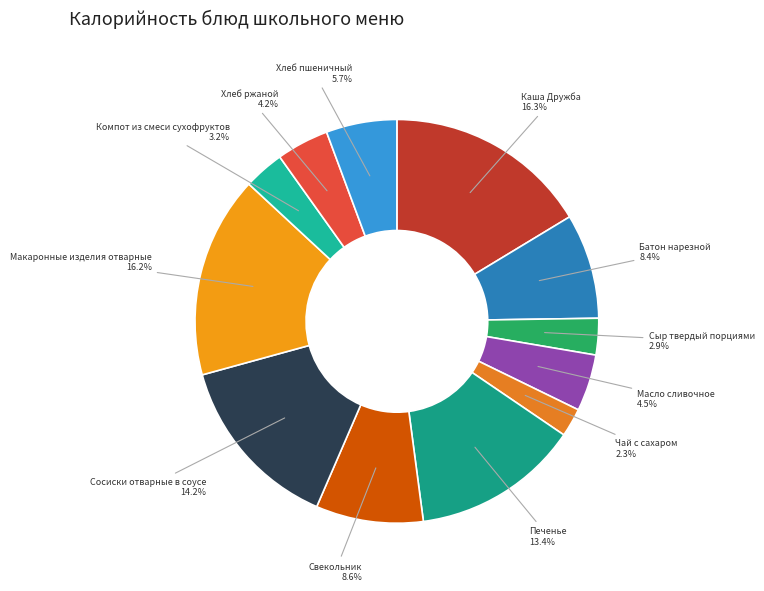

Is the sum of Чай с сахаром and Сыр твердый порциями greater than half?

No